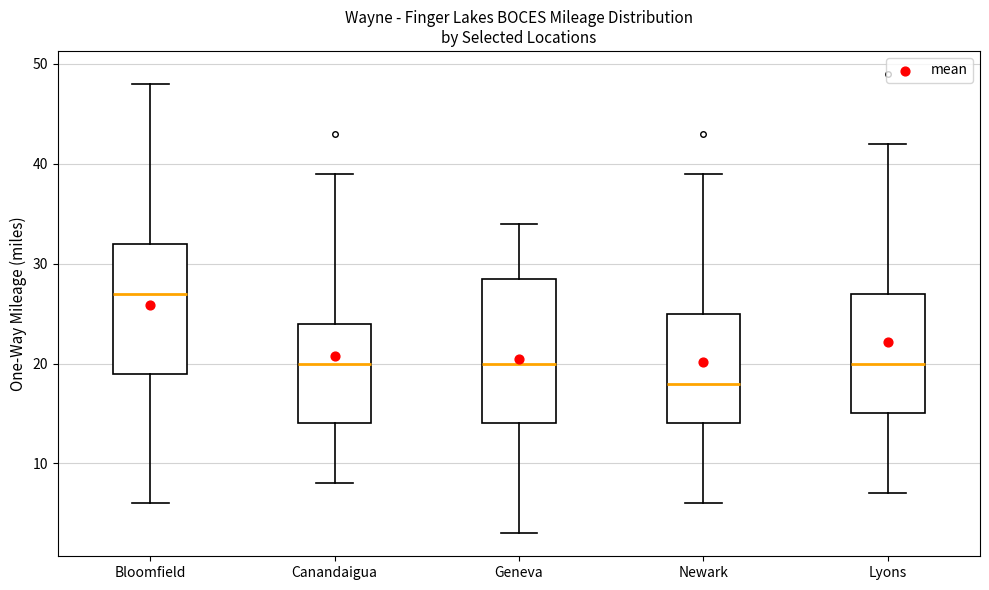

Which box has the highest median line?

Bloomfield